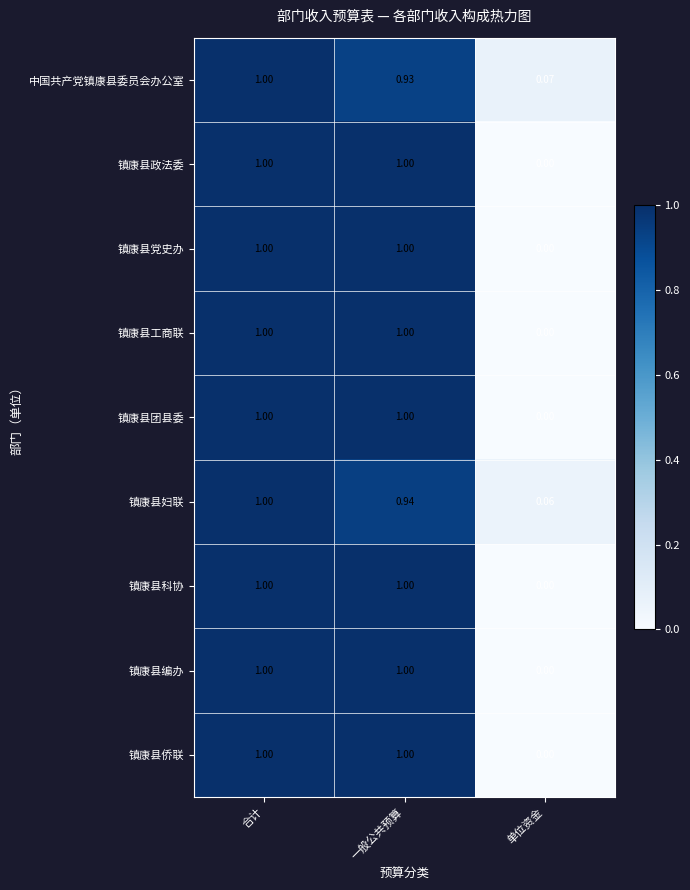

At which category is the sum across all series the highest?

合计